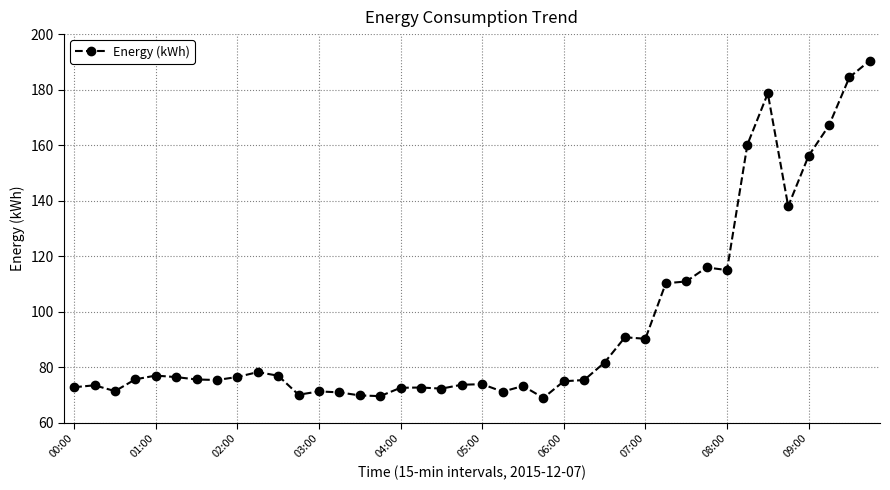

How many distinct data groups are displayed?

1